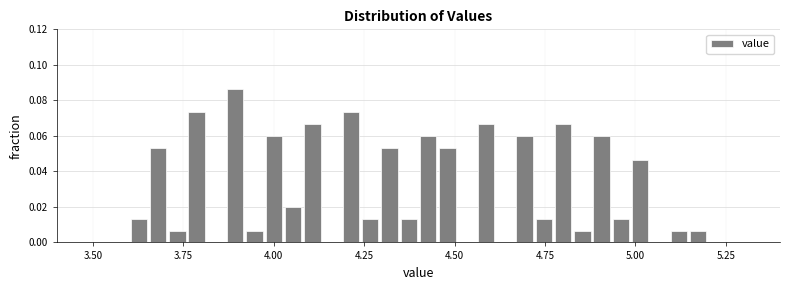

Around what value on the x-axis is the tallest bar? Give the approximate position of its centre, as read against the axis.

3.90